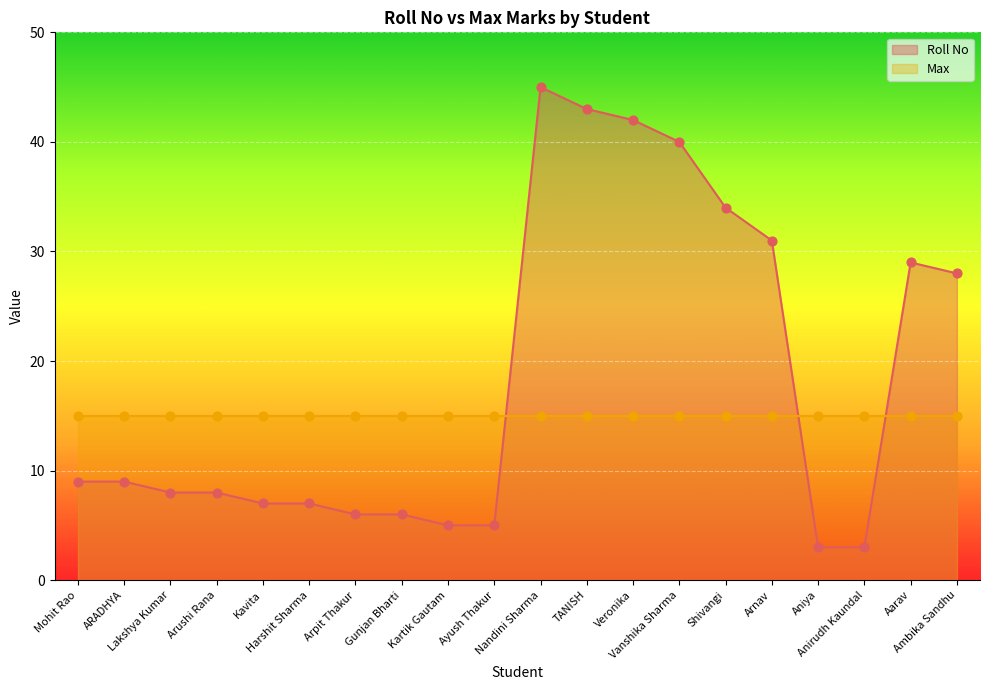

What is the change in value from Harshit Sharma to Arpit Thakur?

-1